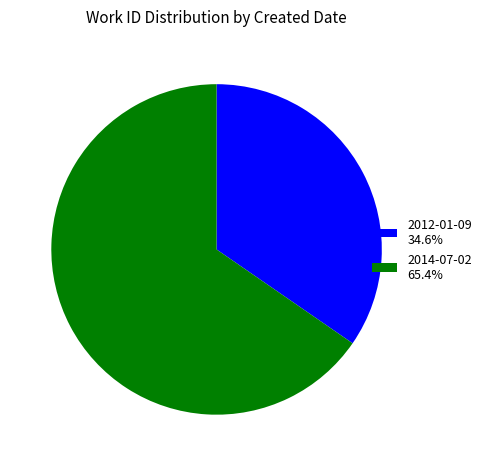

True or false: 2012-01-09 accounts for 35% of the total.

True